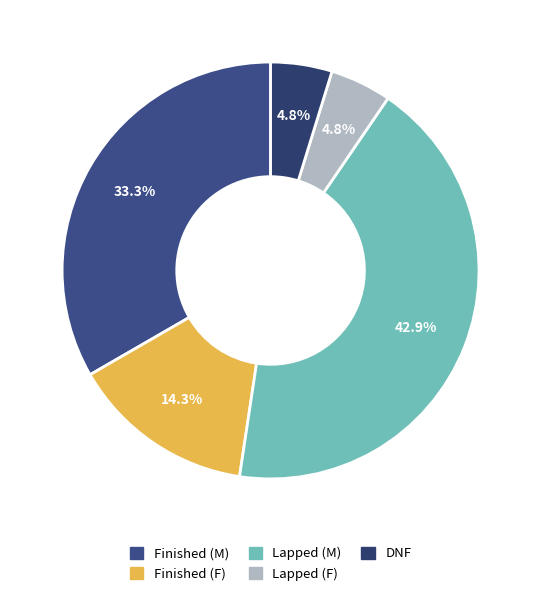

Is there a majority slice in this chart?

No